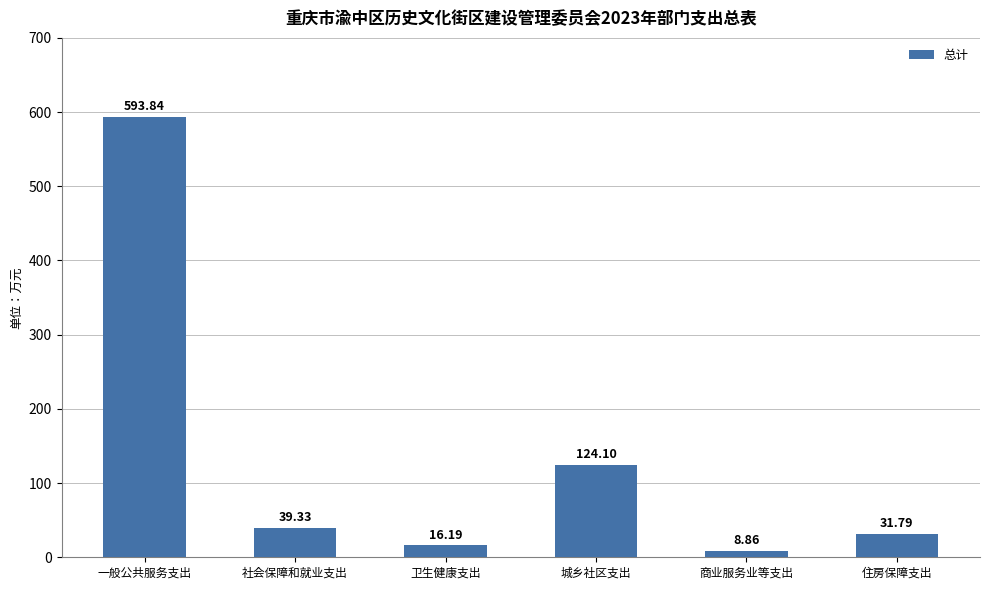

Rank the categories by value from highest to lowest.

一般公共服务支出, 城乡社区支出, 社会保障和就业支出, 住房保障支出, 卫生健康支出, 商业服务业等支出